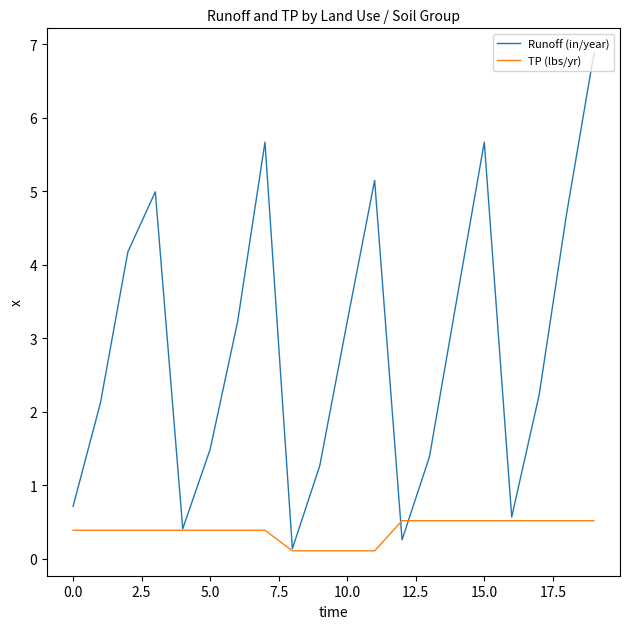

List the series in order of their overall mean, highest first.

Runoff (in/year), TP (lbs/yr)